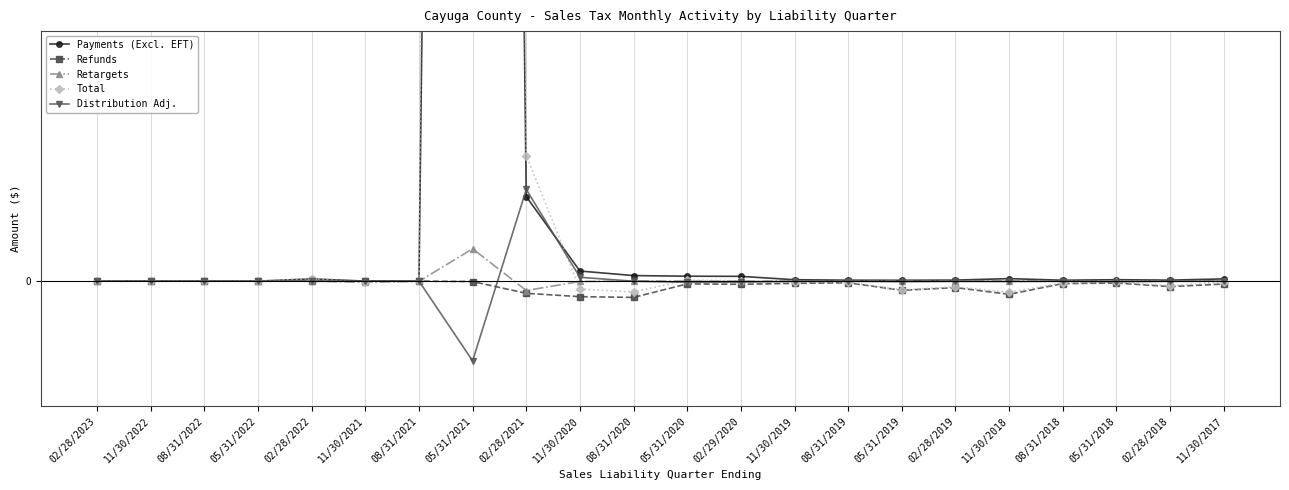

True or false: Retargets has more than 0 interior local peaks.

True